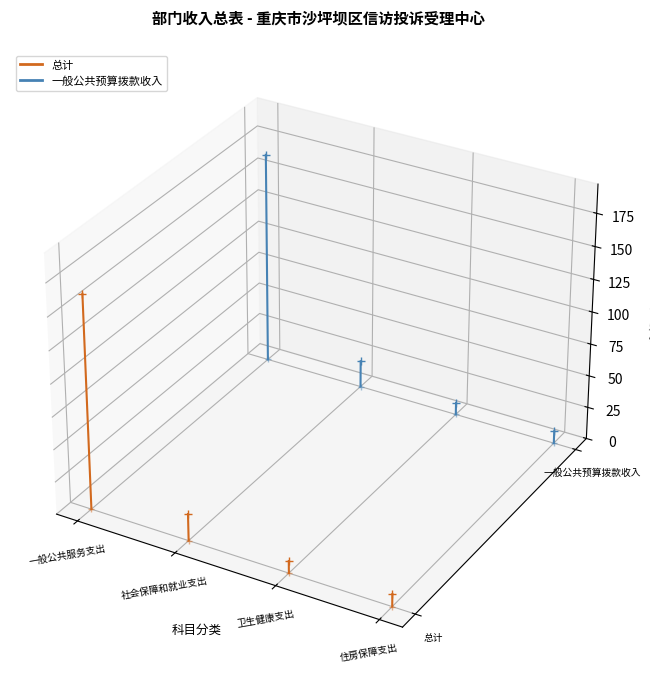

The value of 总计 at 社会保障和就业支出 is 0.0. True or false?

False